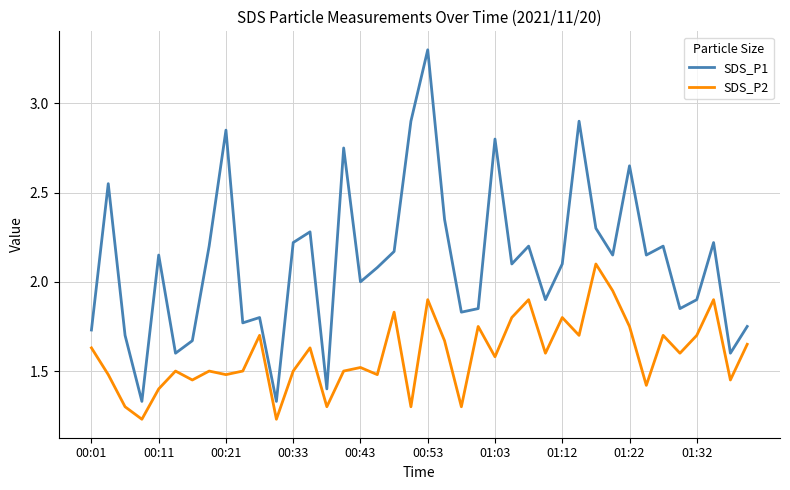

Which series has the largest range (max minus min)?

SDS_P1